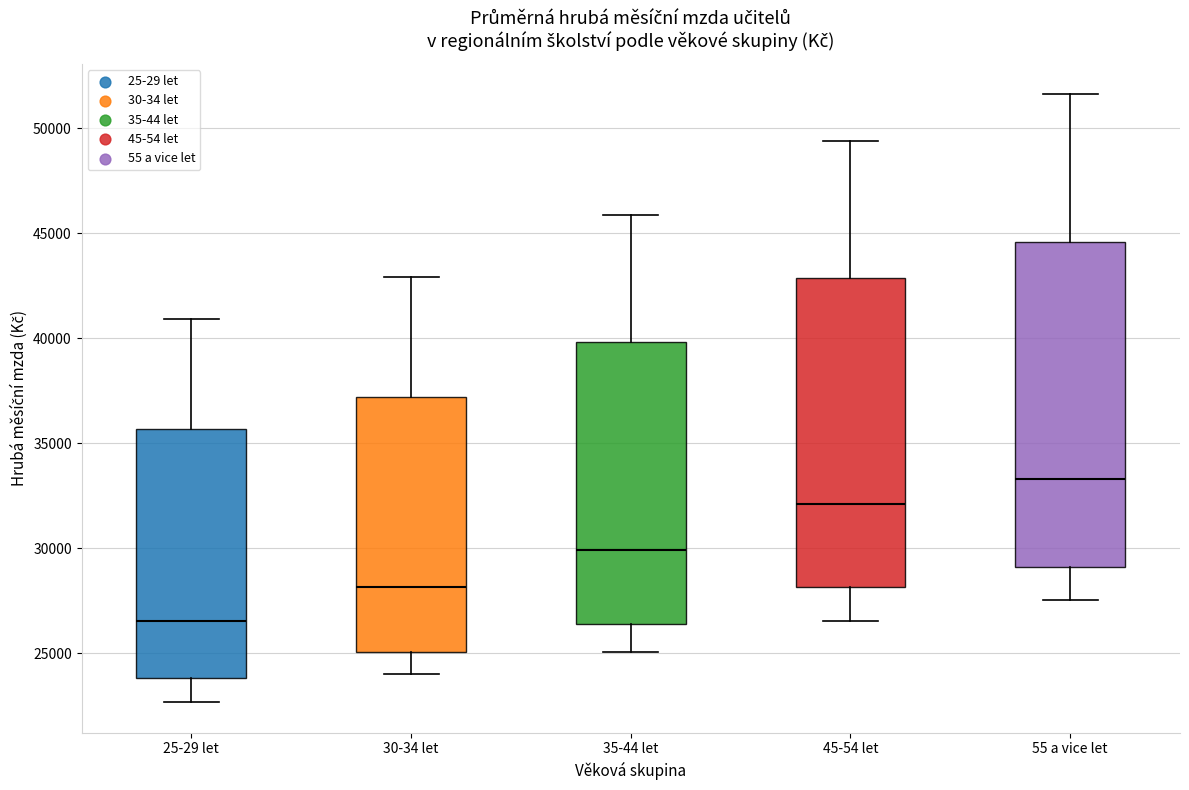

Reading left to right, read every box against the y-axis: the position of its median line, the range the box covers, and the ends of its whiskers. The values are not printed on the chart, so give them approximately, as read against the axis.

25-29 let: median 26500, box 24000 to 35500, whiskers 22500 to 41000
30-34 let: median 28000, box 25000 to 37000, whiskers 24000 to 43000
35-44 let: median 30000, box 26500 to 40000, whiskers 25000 to 46000
45-54 let: median 32000, box 28000 to 43000, whiskers 26500 to 49500
55 a vice let: median 33500, box 29000 to 44500, whiskers 27500 to 51500